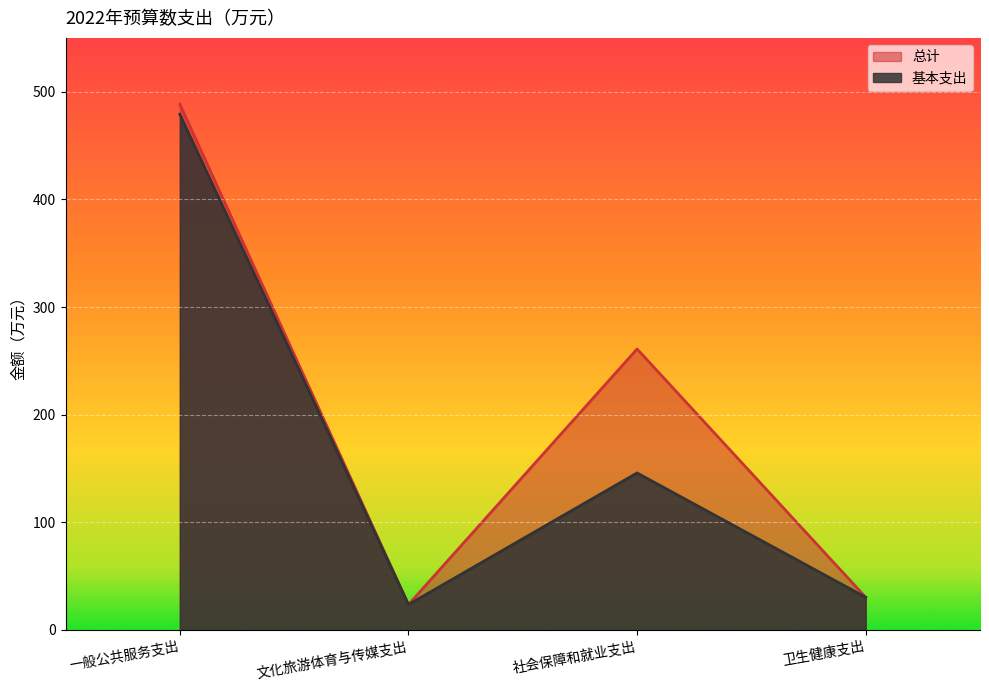

The value of 基本支出 at 社会保障和就业支出 is 97.8. True or false?

False